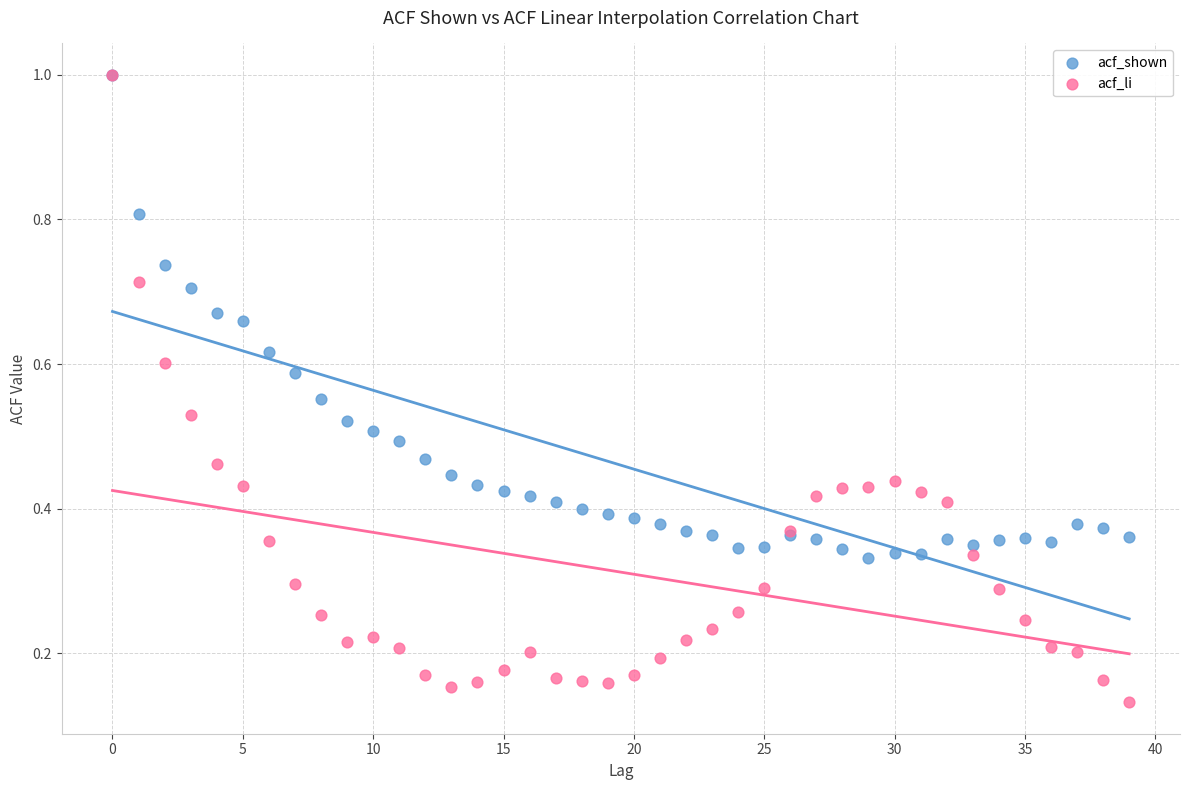

Which series has the widest spread of Y values?

acf_li